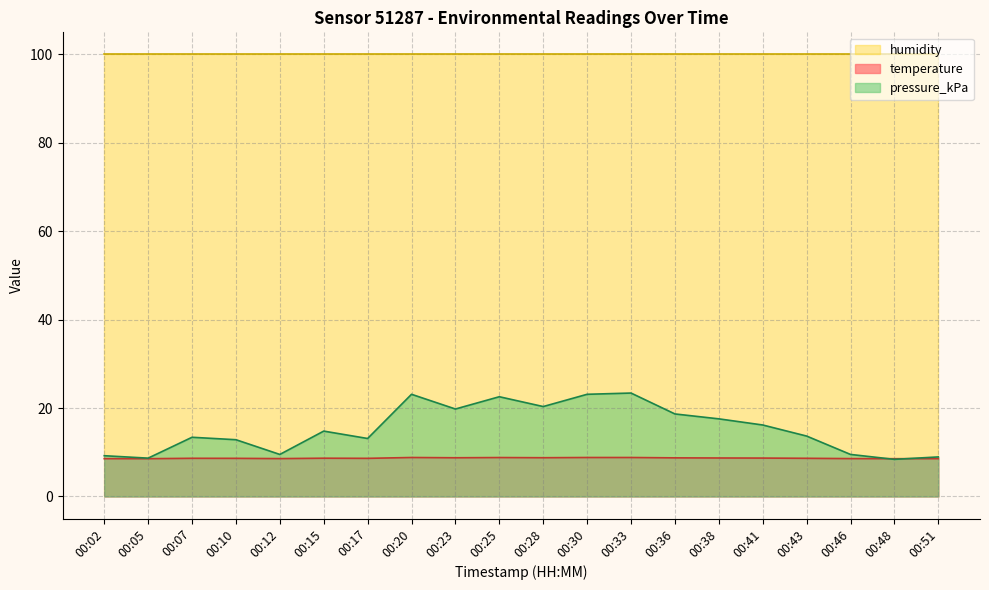

How many lines are shown in the chart?

3